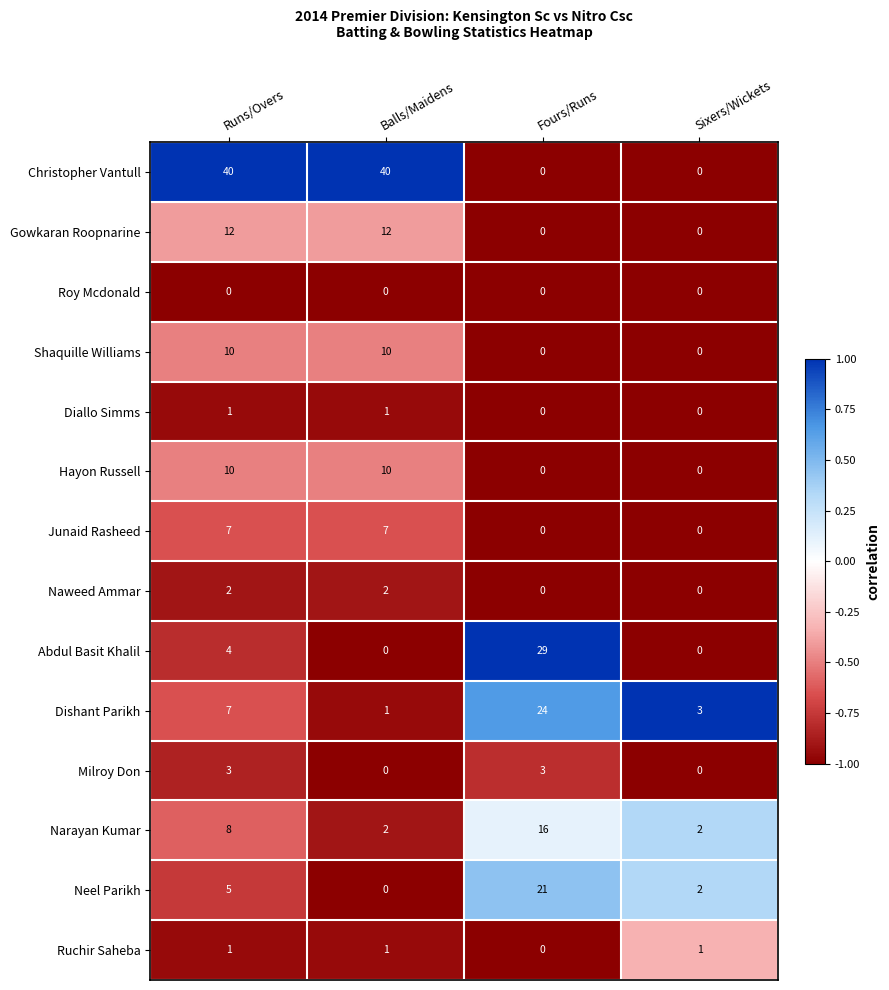

At which category is the sum across all series the highest?

Runs/Overs